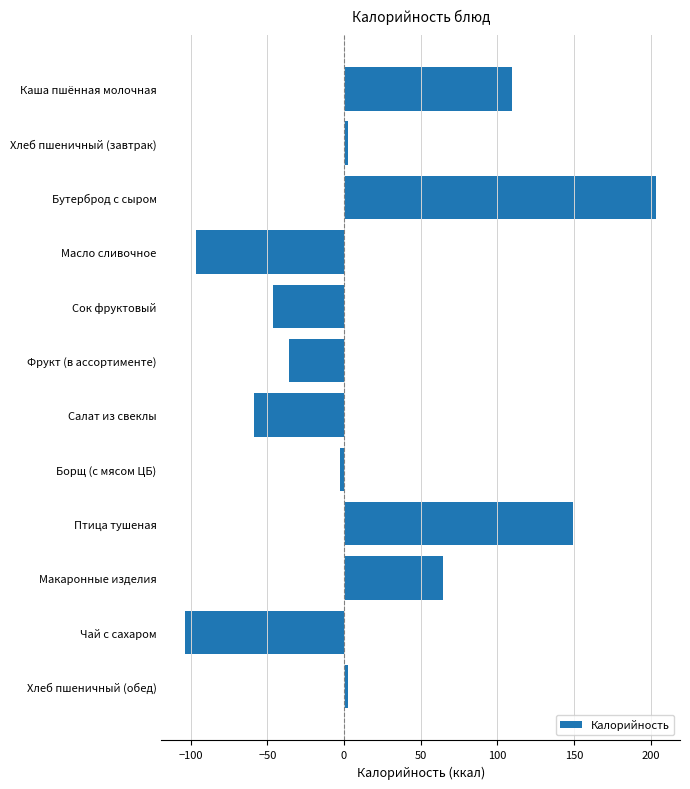

Reading top to bottom, list all the values displayed in this chart.

Каша пшённая молочная=109.9	Хлеб пшеничный (завтрак)=2.7	Бутерброд с сыром=203.8	Масло сливочное=-96.7	Сок фруктовый=-46.4	Фрукт (в ассортименте)=-35.7	Салат из свеклы=-58.9	Борщ (с мясом ЦБ)=-2.7	Птица тушеная=149.3	Макаронные изделия=64.6	Чай с сахаром=-103.7	Хлеб пшеничный (обед)=2.7